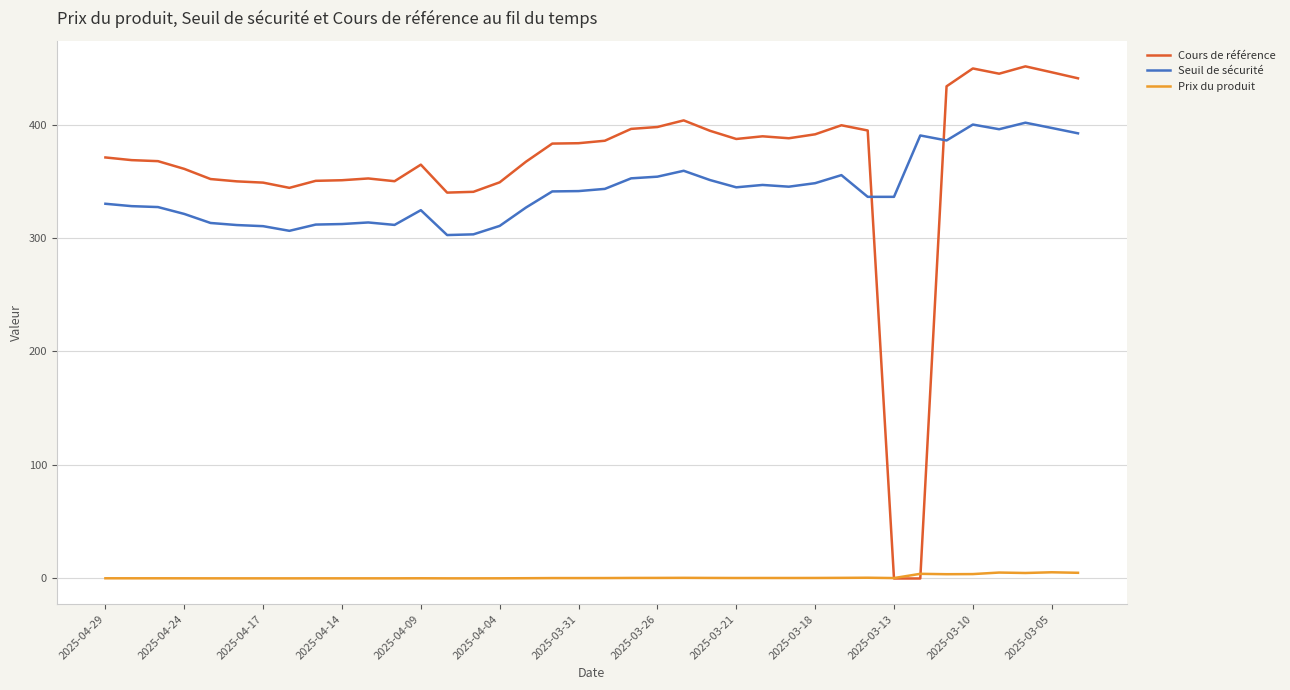

Which series has the widest spread of values?

Cours de référence